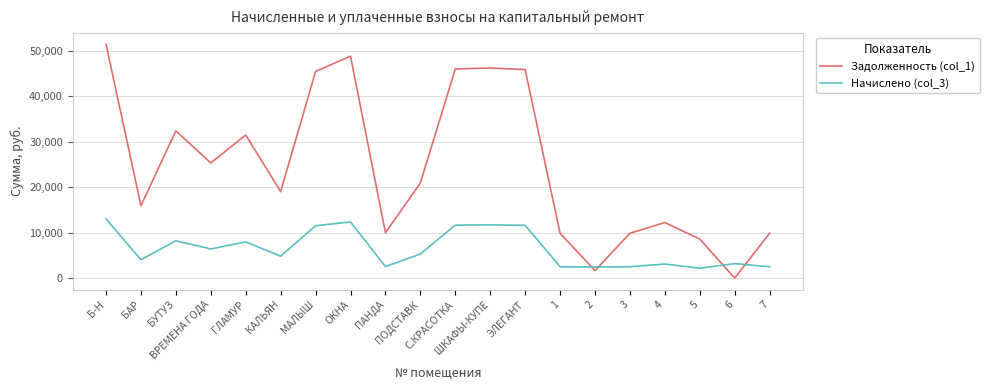

True or false: Начислено (col_3) has a value of 1492.7 at 7.

False